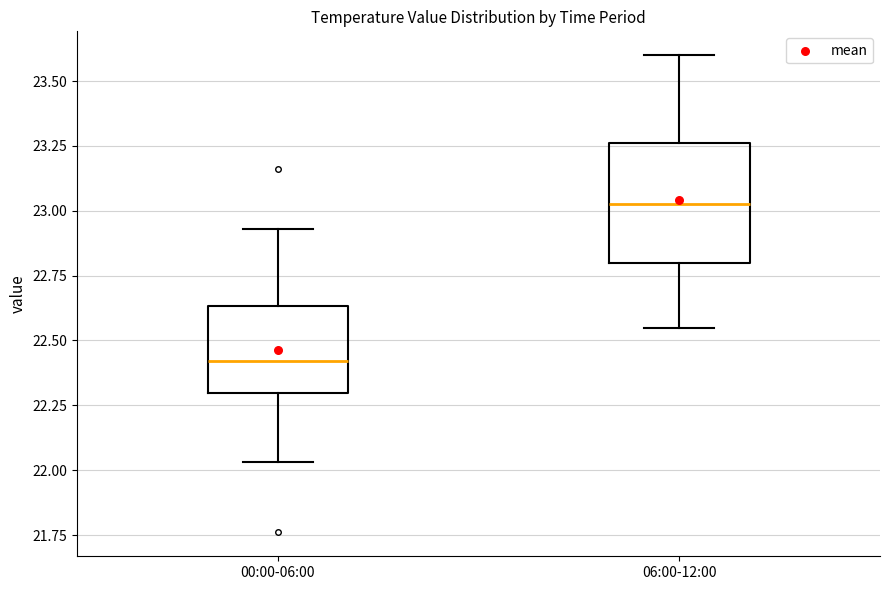

Which box's median line is the lowest?

00:00-06:00